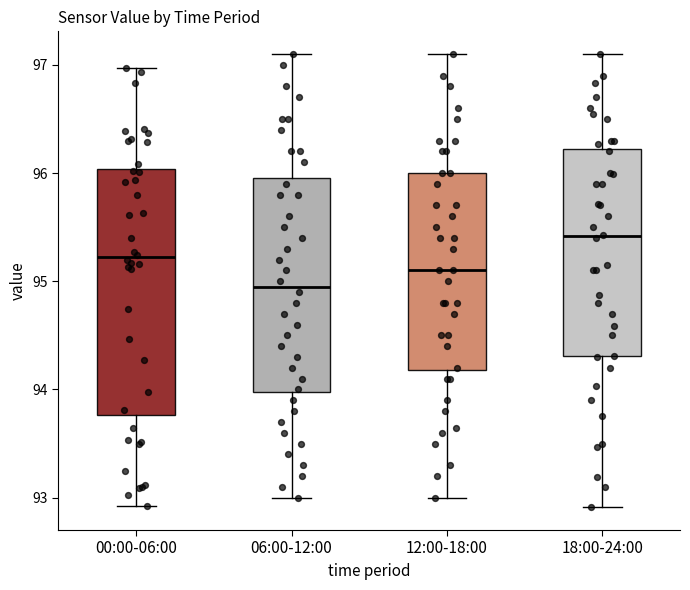

Where does the median line of the box for 00:00-06:00 sit on the y-axis? The values are not printed on the chart, so give them approximately, as read against the axis.

95.2